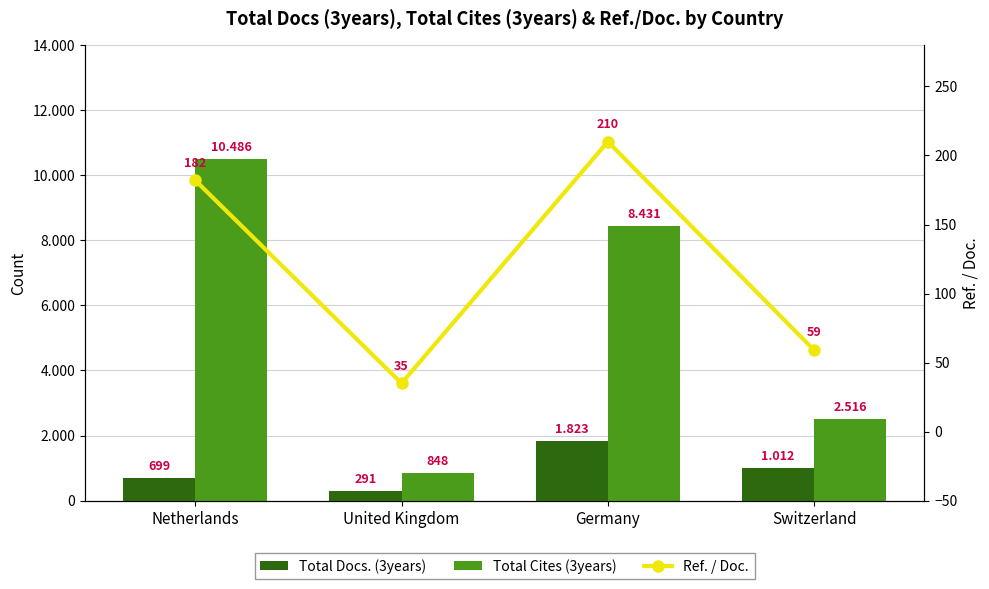

True or false: Total Cites (3years) has a value of 848 at United Kingdom.

True